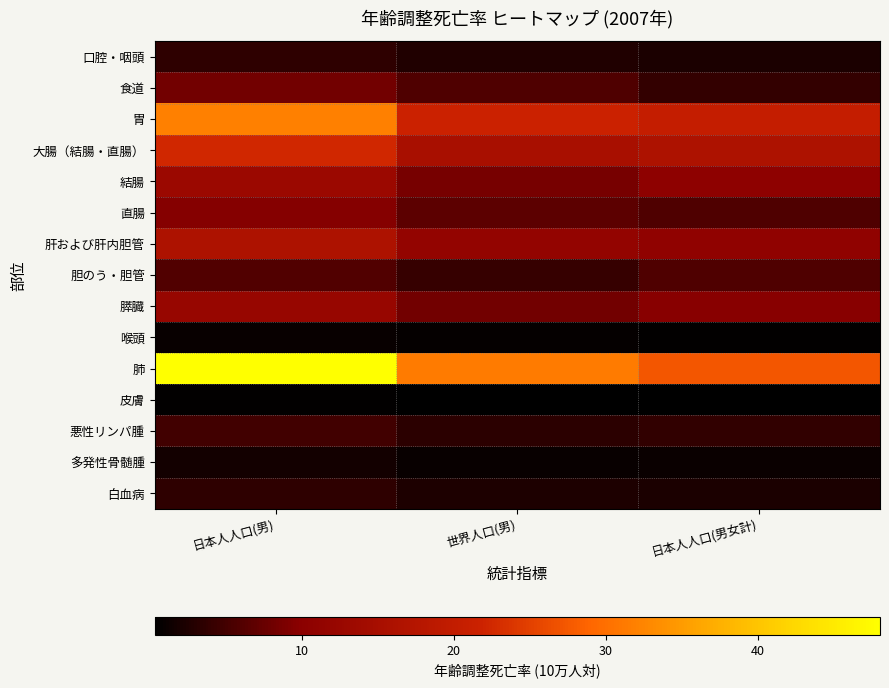

List the series in order of their peak value, lowest first.

皮膚, 喉頭, 多発性骨髄腫, 白血病, 口腔・咽頭, 悪性リンパ腫, 胆のう・胆管, 食道, 直腸, 膵臓, 結腸, 肝および肝内胆管, 大腸（結腸・直腸）, 胃, 肺